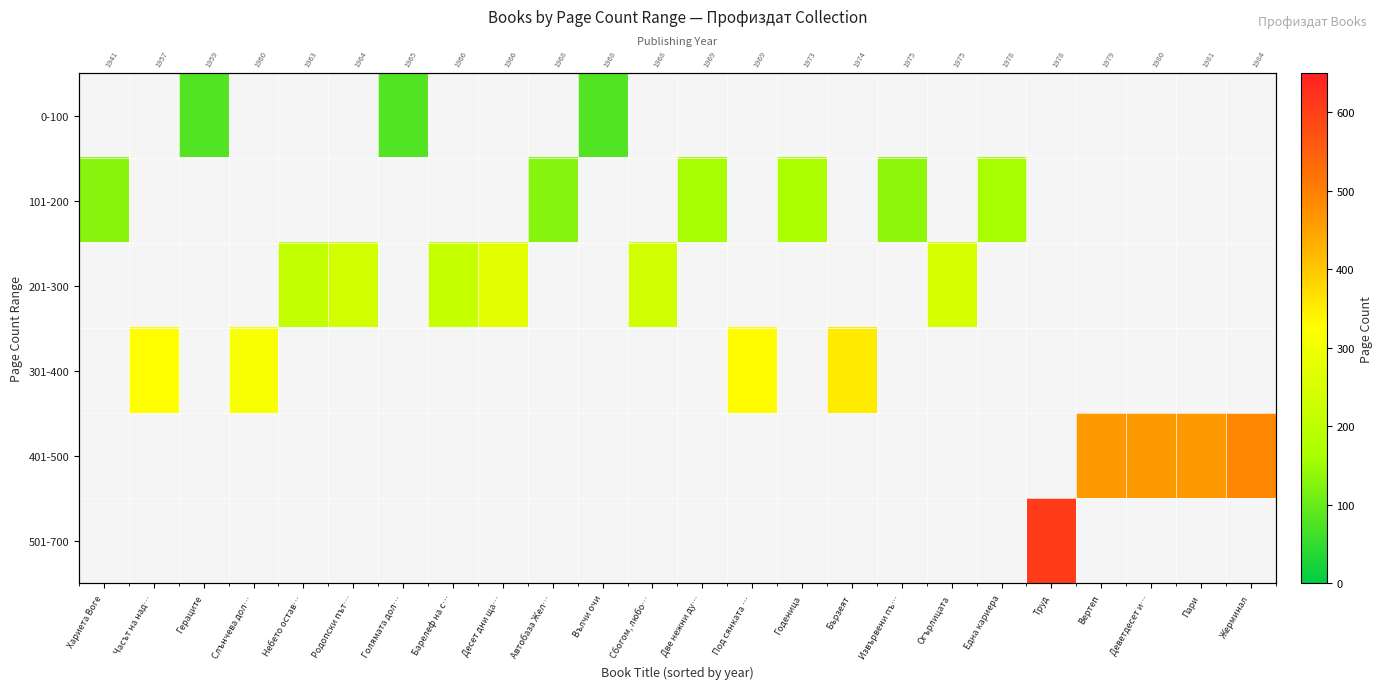

List the labels in order of 0-100 value, largest first.

Гераците, Голямата дол…, Вълчи очи, Хариета Воге, Часът на над…, Слънчева дол…, Небето остав…, Родопски път…, Барелеф на с…, Десет дни ща…, Автобаза Жел…, Сбогом, любо…, Две нежни ду…, Под сянката …, Годеница, Бързеят, Извървени пъ…, Огърлицата, Една кариера, Труд, Вертеп, Деветдесет и…, Пари, Жерминал